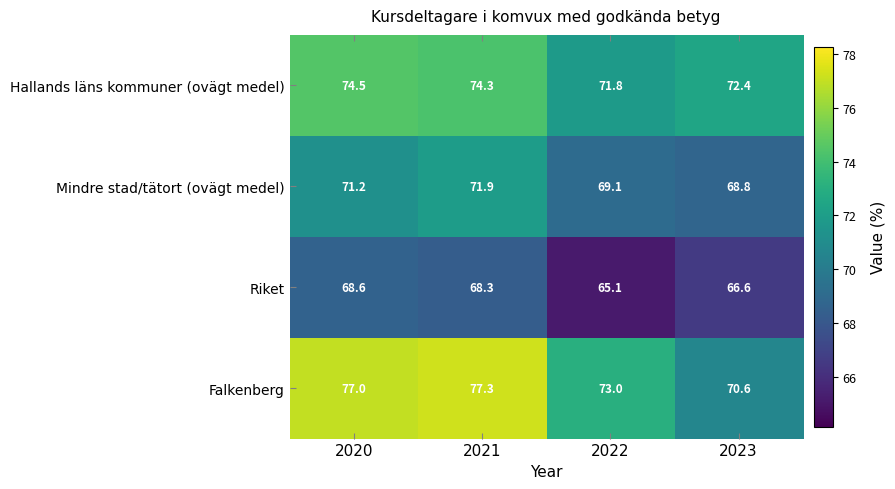

List the series in order of their overall mean, lowest first.

Riket, Mindre stad/tätort (ovägt medel), Hallands läns kommuner (ovägt medel), Falkenberg